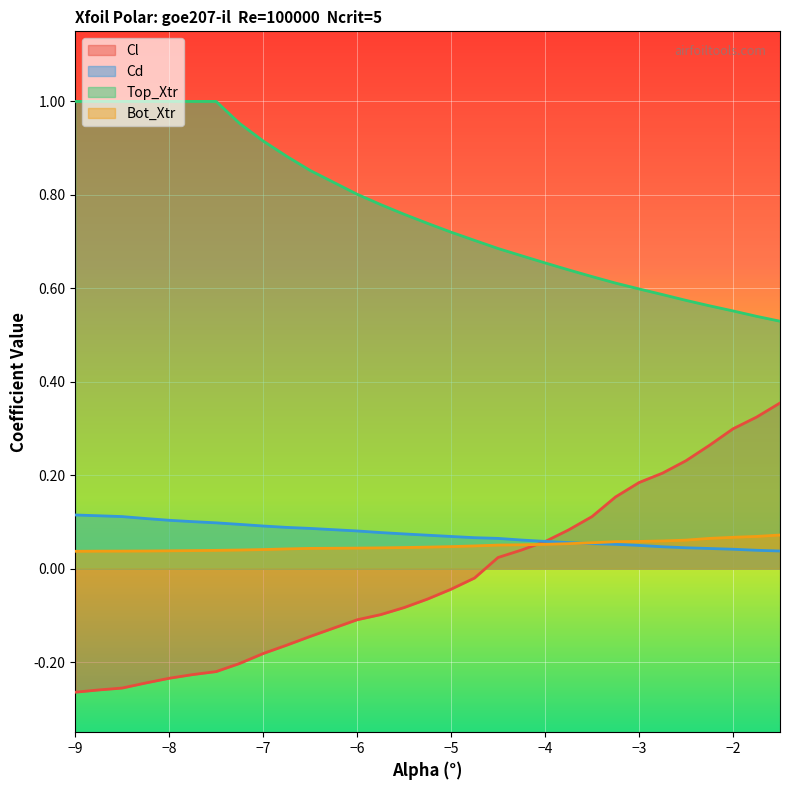

True or false: Bot_Xtr and Top_Xtr intersect in this chart.

False